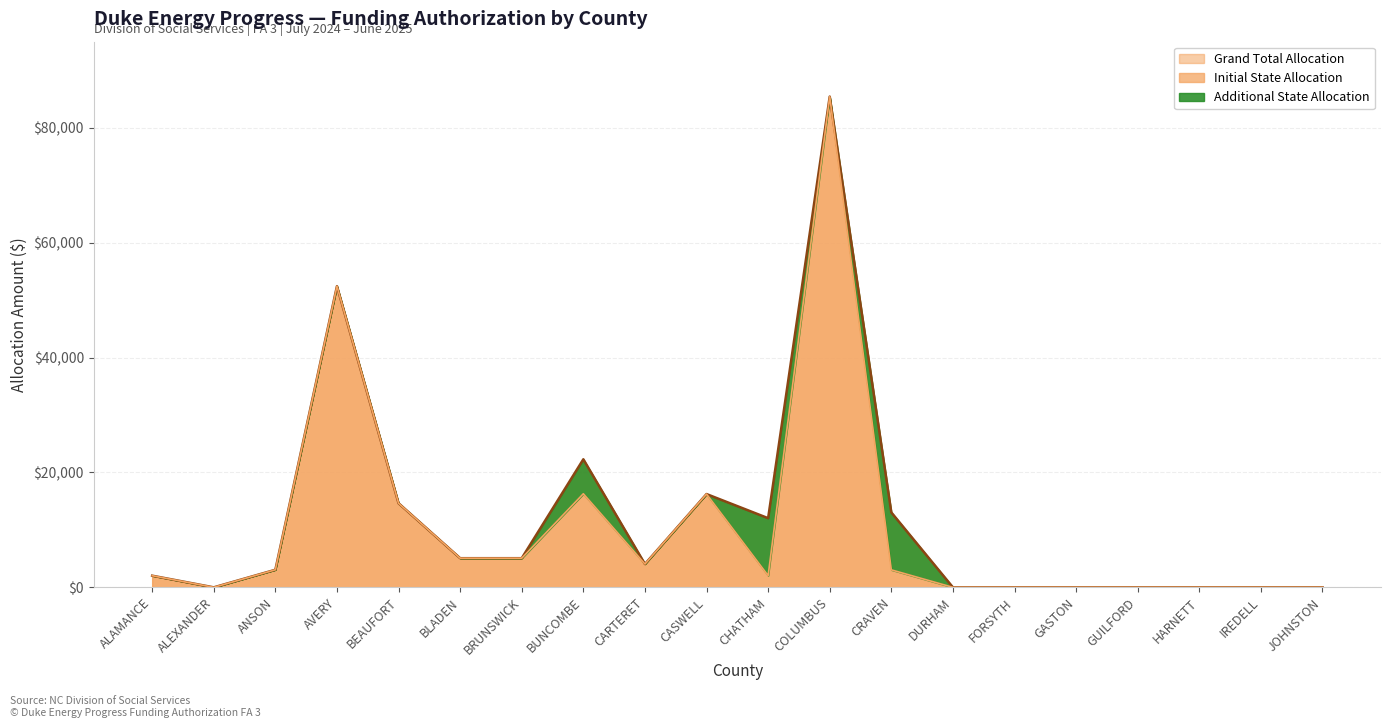

How many data points does each series have?

20